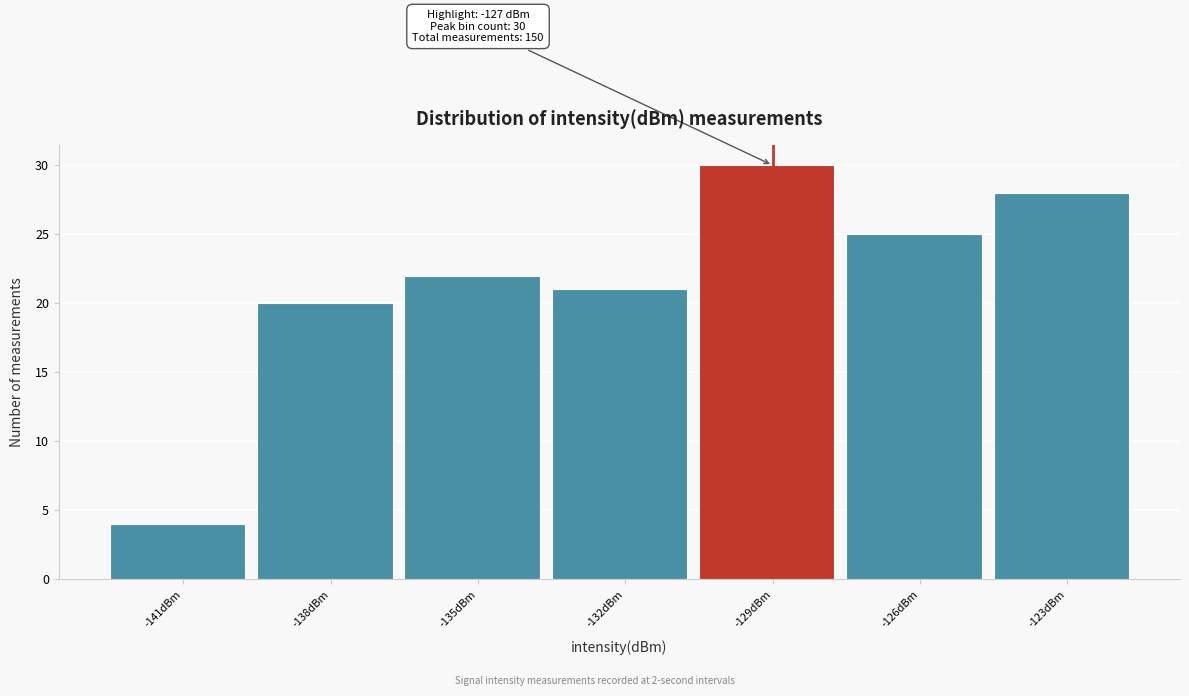

Reading left to right, list all the values displayed in this chart.

-141dBm=4	-138dBm=20	-135dBm=22	-132dBm=21	-129dBm=30	-126dBm=25	-123dBm=28